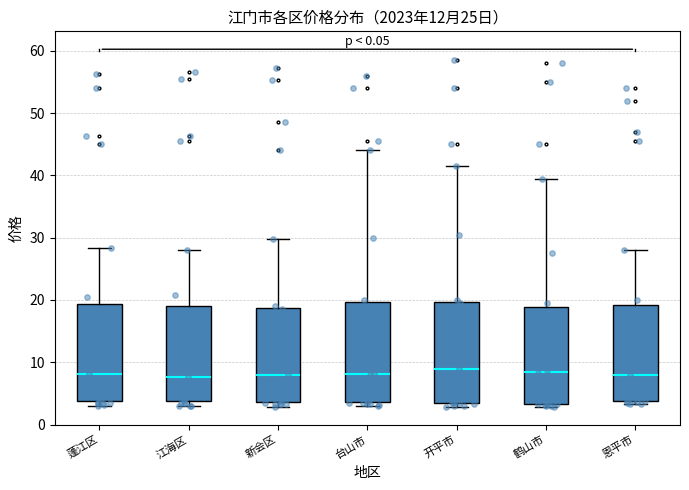

Reading left to right, read every box against the y-axis: the position of its median line, the range the box covers, and the ends of its whiskers. The values are not printed on the chart, so give them approximately, as read against the axis.

蓬江区: median 8, box 4 to 19, whiskers 3 to 28
江海区: median 8, box 4 to 19, whiskers 3 to 28
新会区: median 8, box 4 to 19, whiskers 3 to 30
台山市: median 8, box 4 to 20, whiskers 3 to 44
开平市: median 9, box 4 to 20, whiskers 3 to 42
鹤山市: median 9, box 3 to 19, whiskers 3 (just below the box's lower edge) to 40
恩平市: median 8, box 4 to 19, whiskers 3 to 28